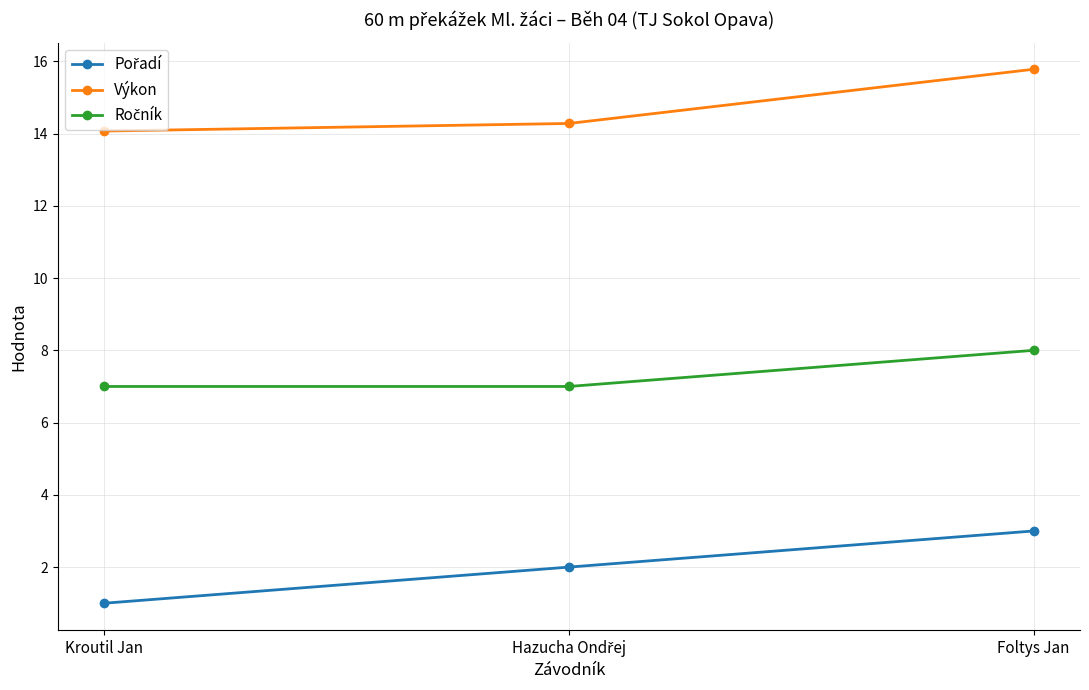

Is it true that Výkon equals 8.0 at Foltys Jan?

False